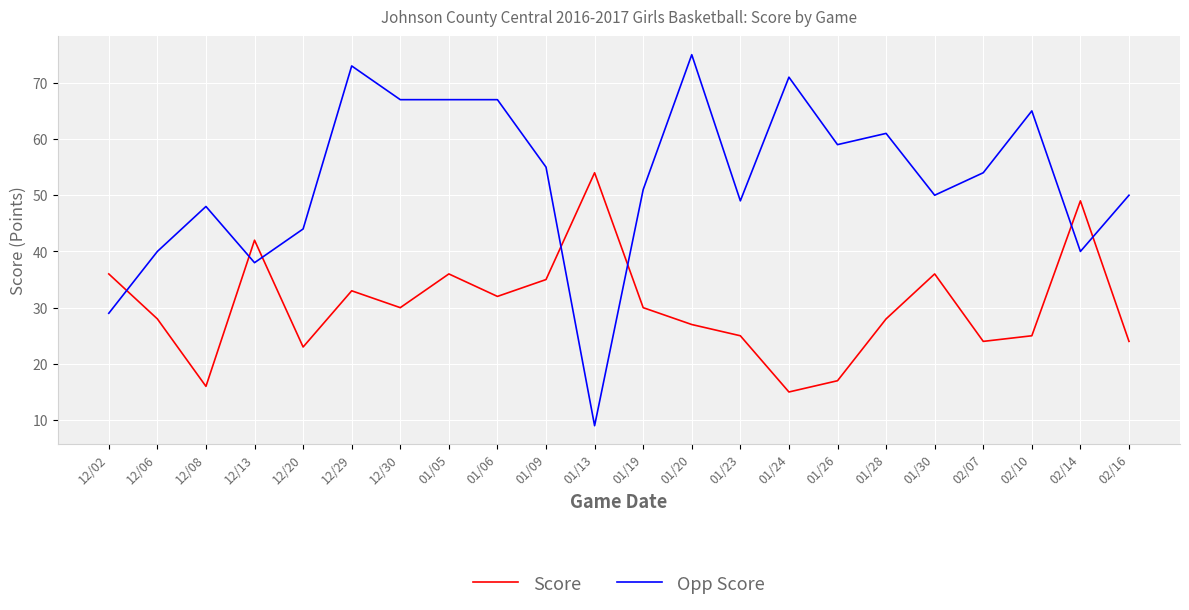

What is the maximum value shown in the chart?

75